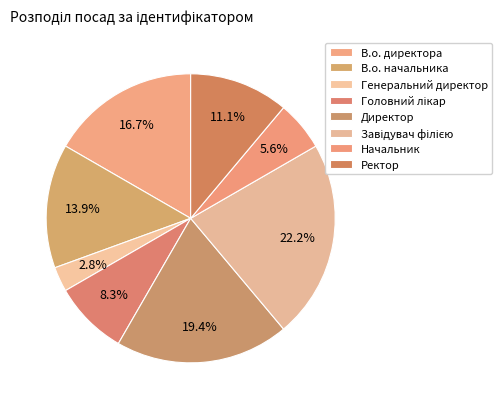

How many slices are in this pie chart?

8